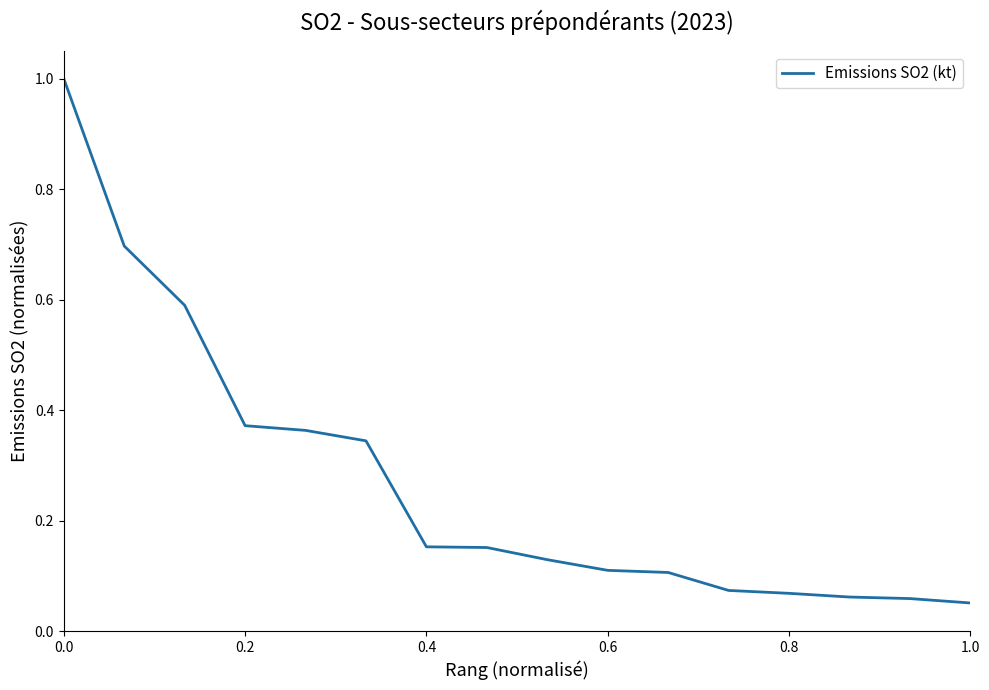

What is the maximum value shown in the chart?

1.0